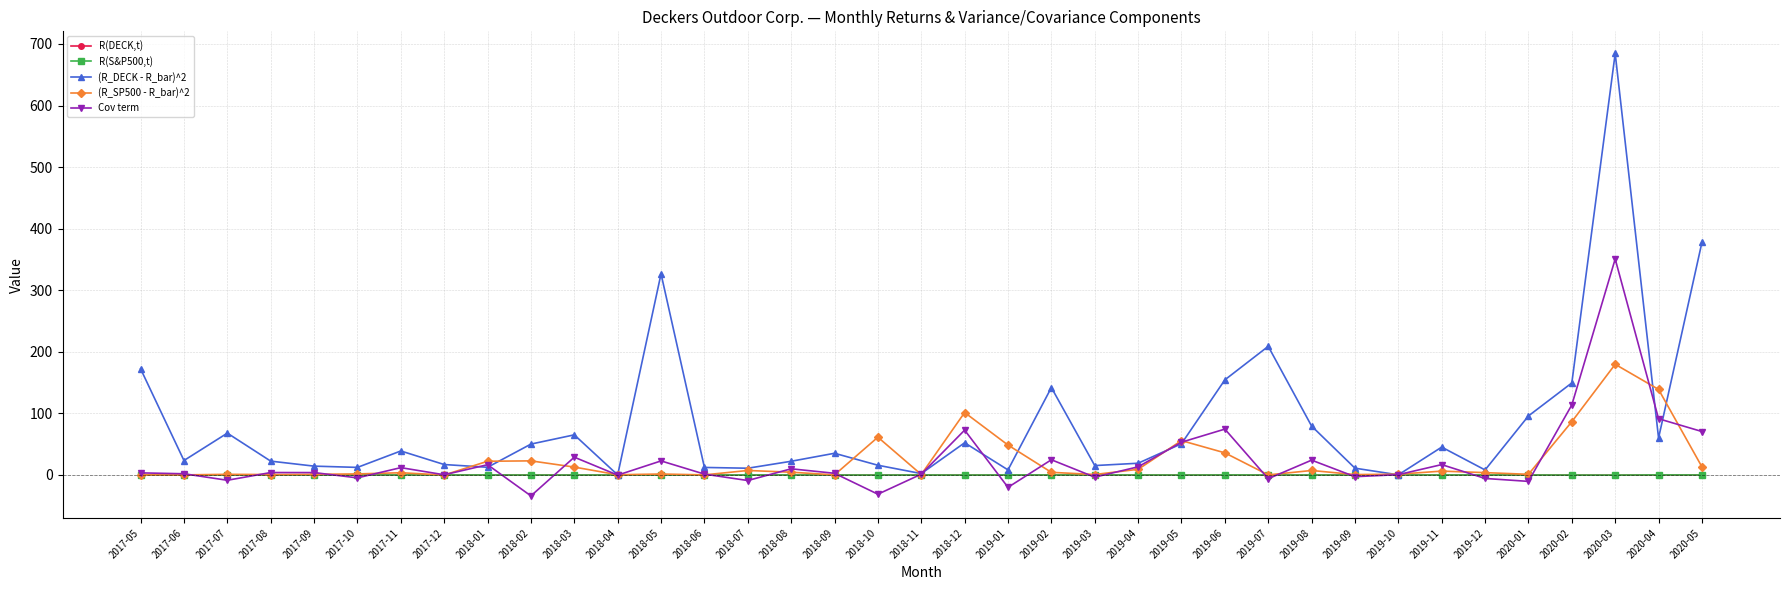

How many categories are shown in the chart?

37